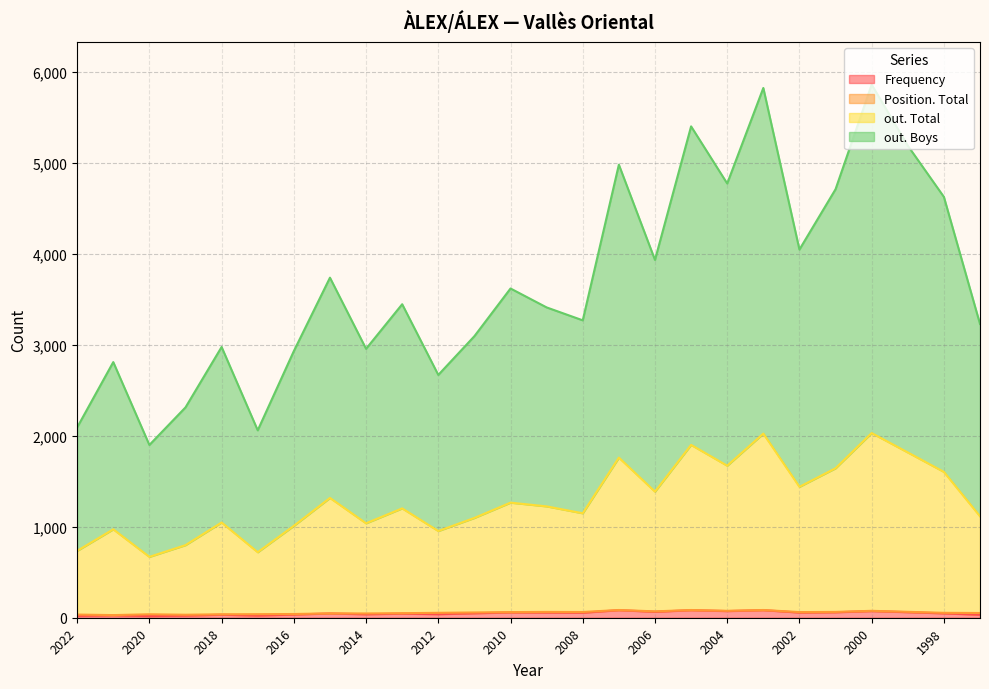

What is the difference between the maximum and second lowest values in the out. Boys series?

3800